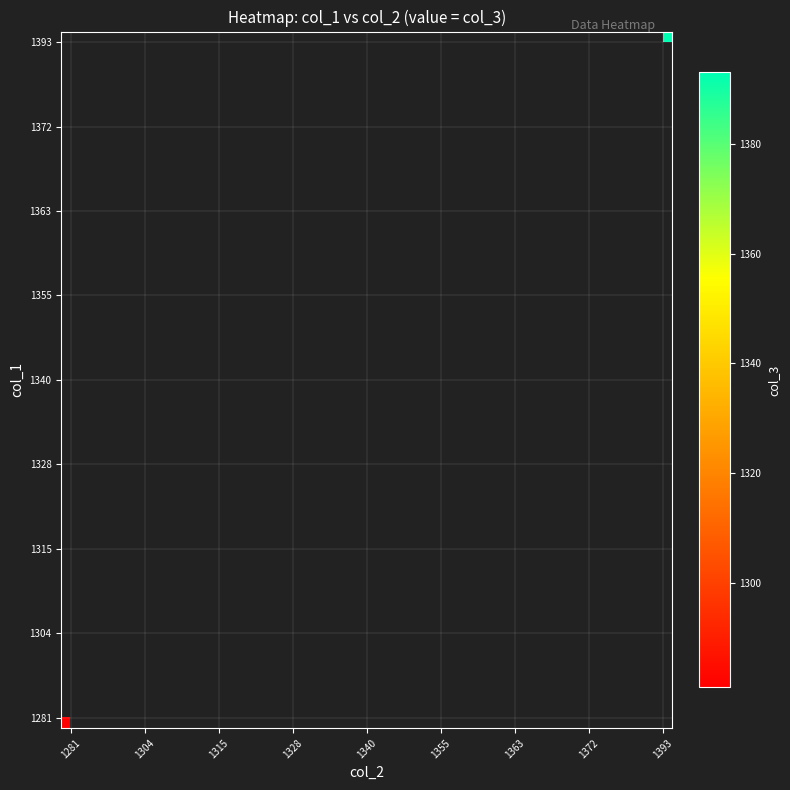

Which series has the widest spread of values?

1281